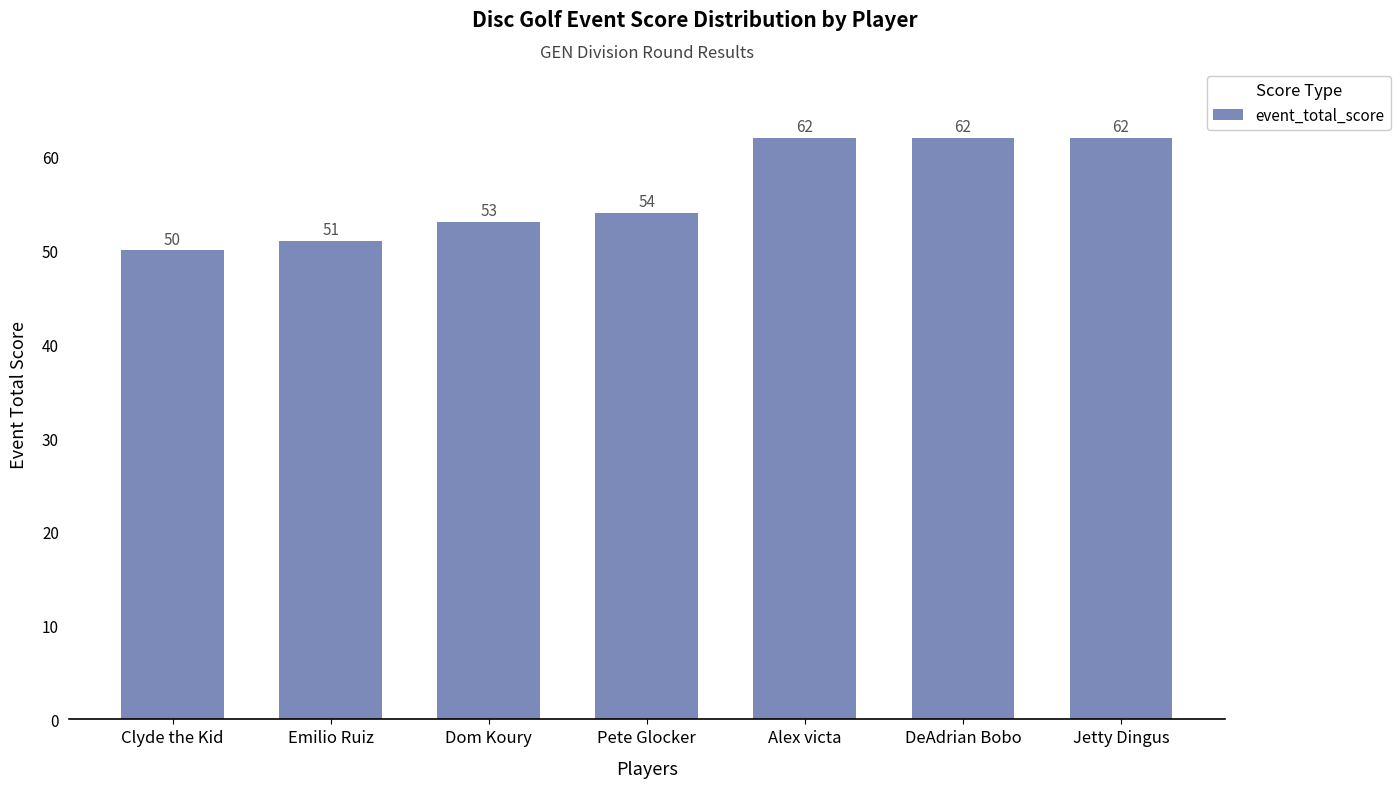

What is the maximum value shown in the chart?

62